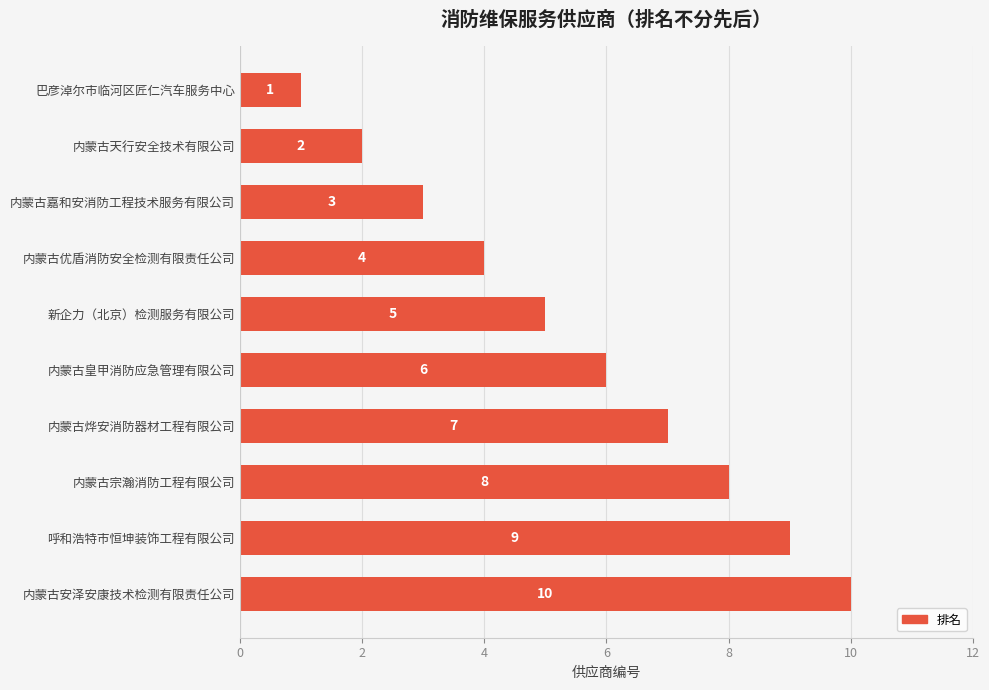

Is it true that the value at 内蒙古优盾消防安全检测有限责任公司 is 1?

False